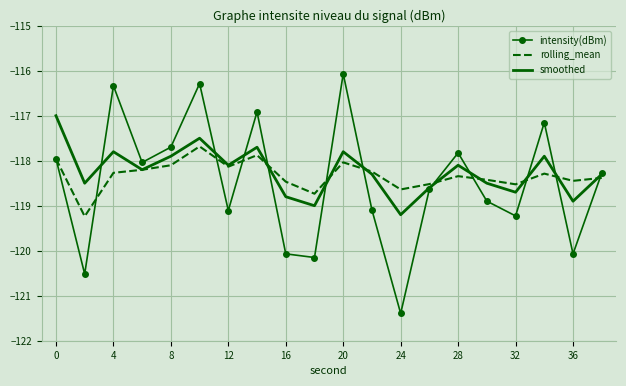

Which series has the largest range (max minus min)?

intensity(dBm)